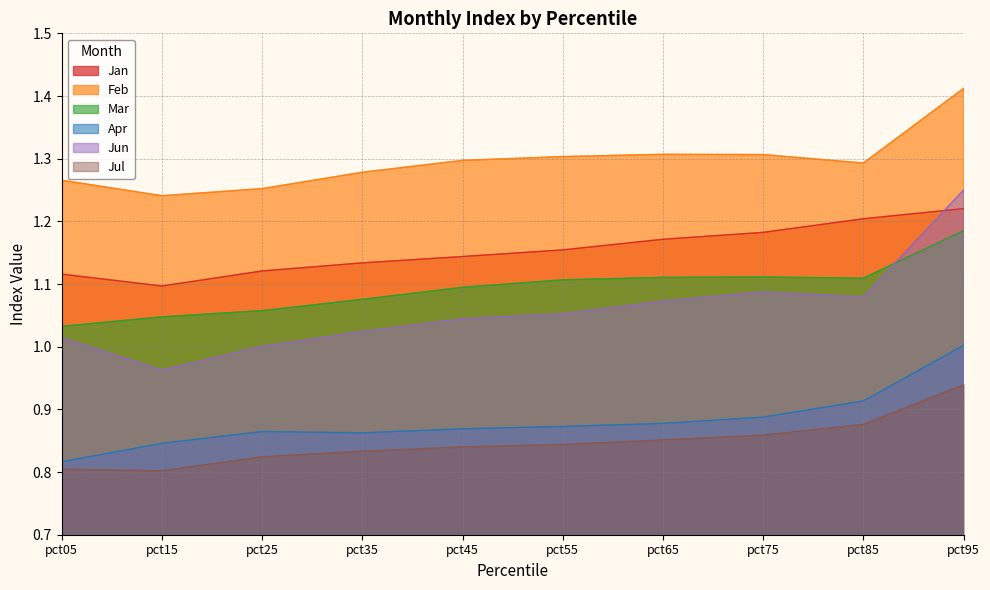

What is the average value of the Jul series?

0.8